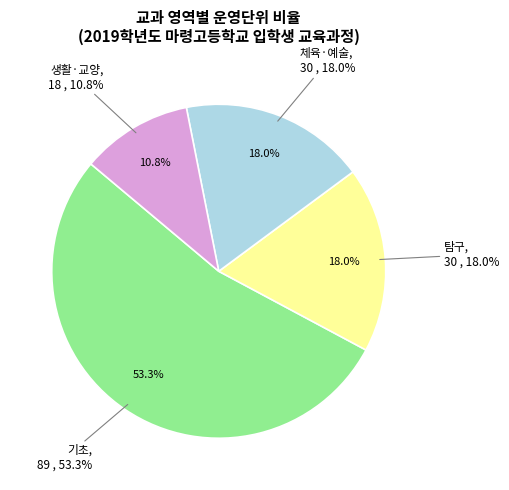

To the nearest percent, what percentage of the pie is 생활·교양?

11%